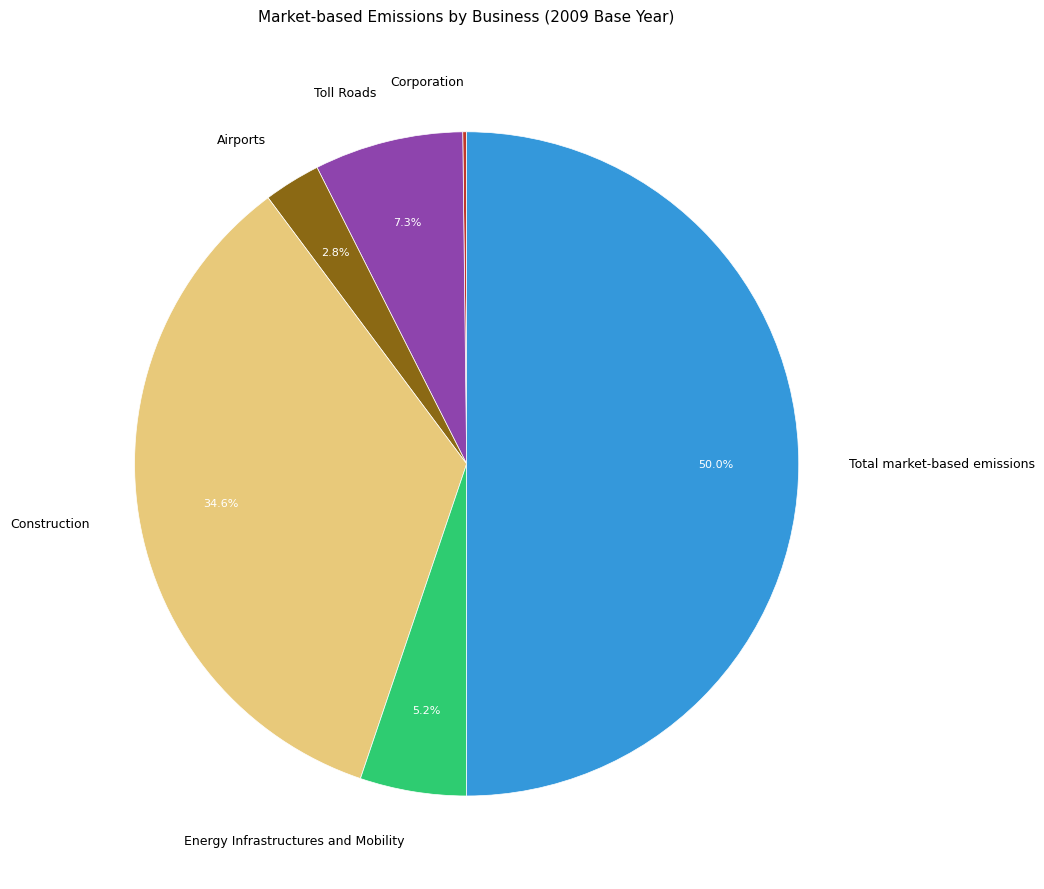

Which slice is the largest?

Total market-based emissions